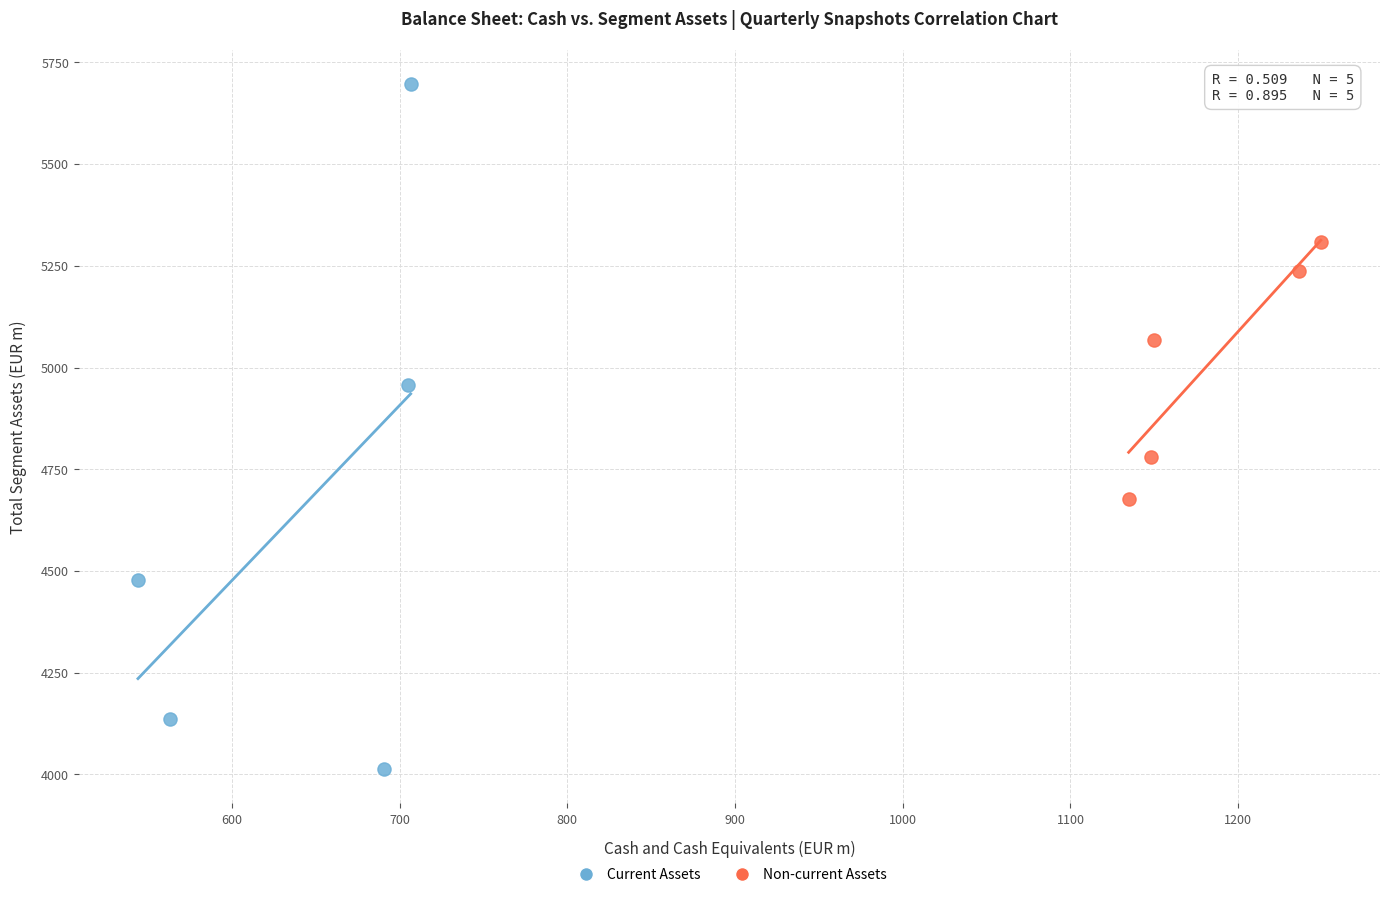

Which series contains the lowest Y value?

Current Assets